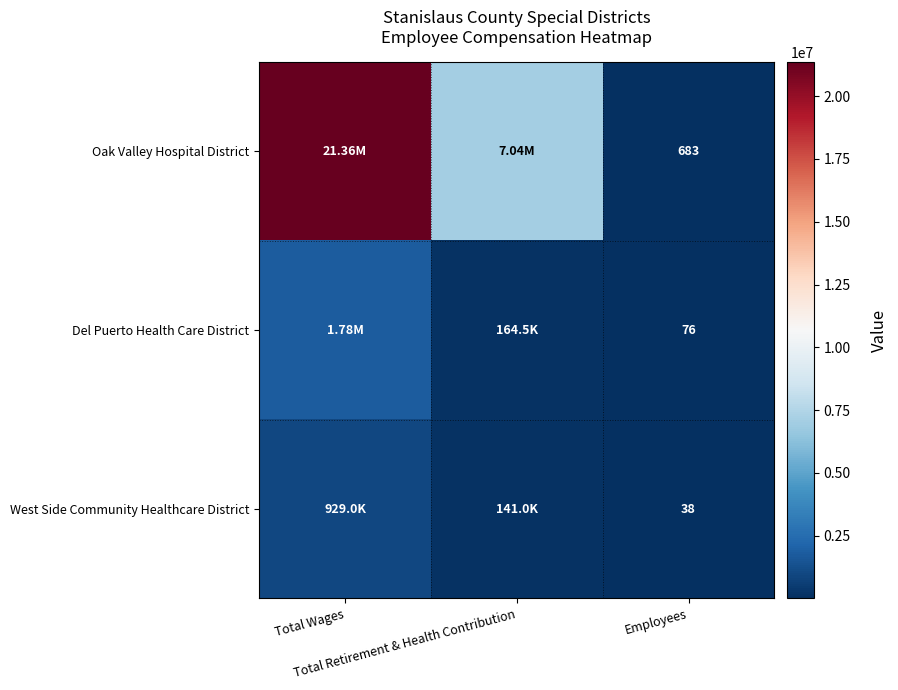

What is the minimum value shown in the chart?

38